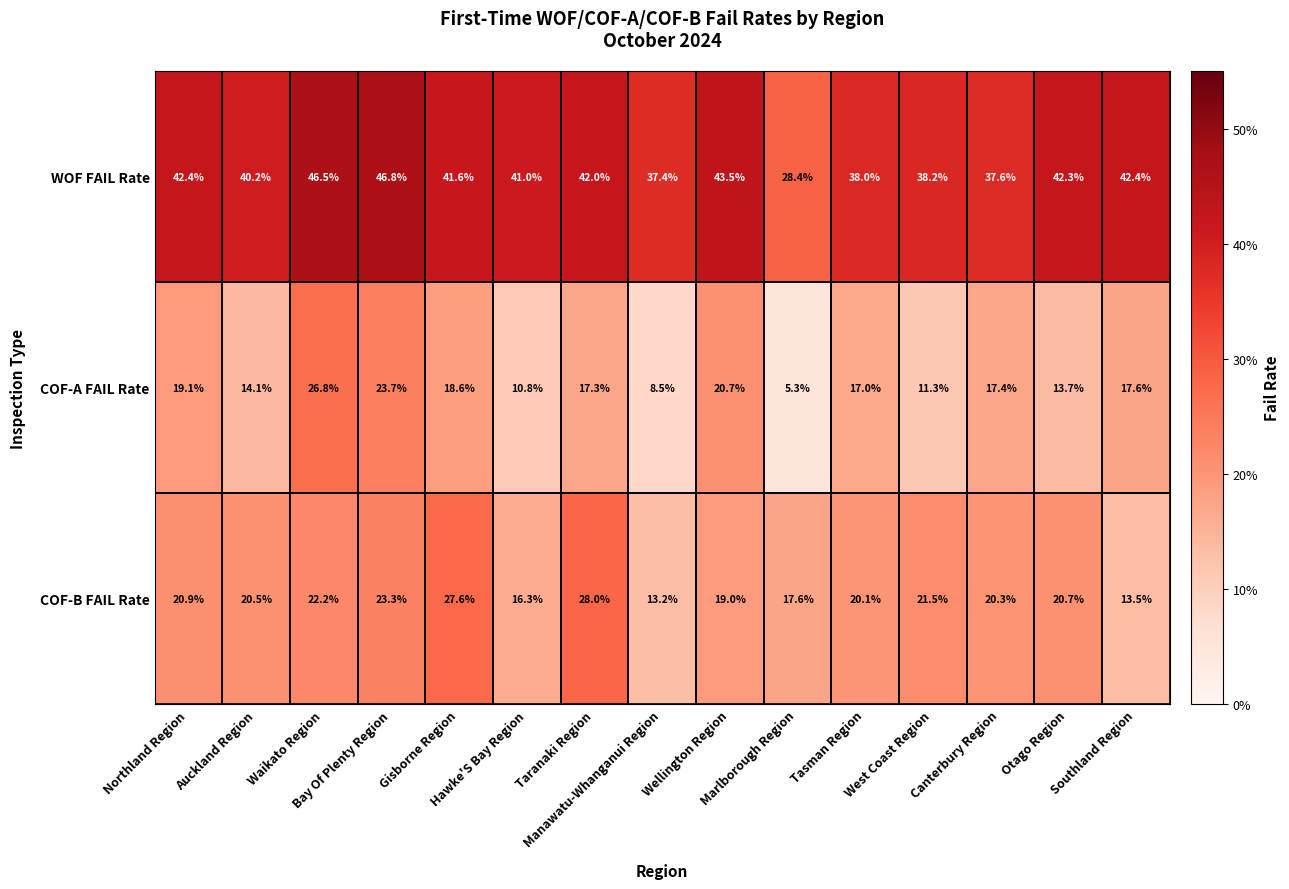

At how many categories does at least one series exceed 6?

15